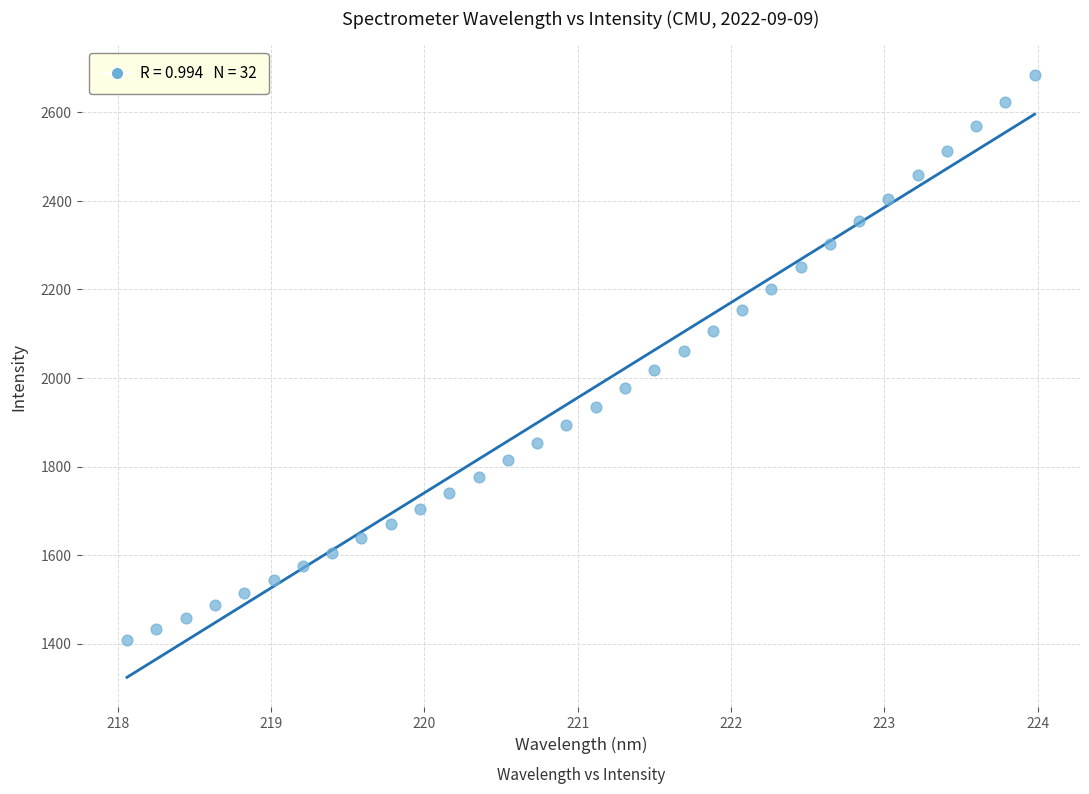

What is the range of X values (max minus min)?

5.9